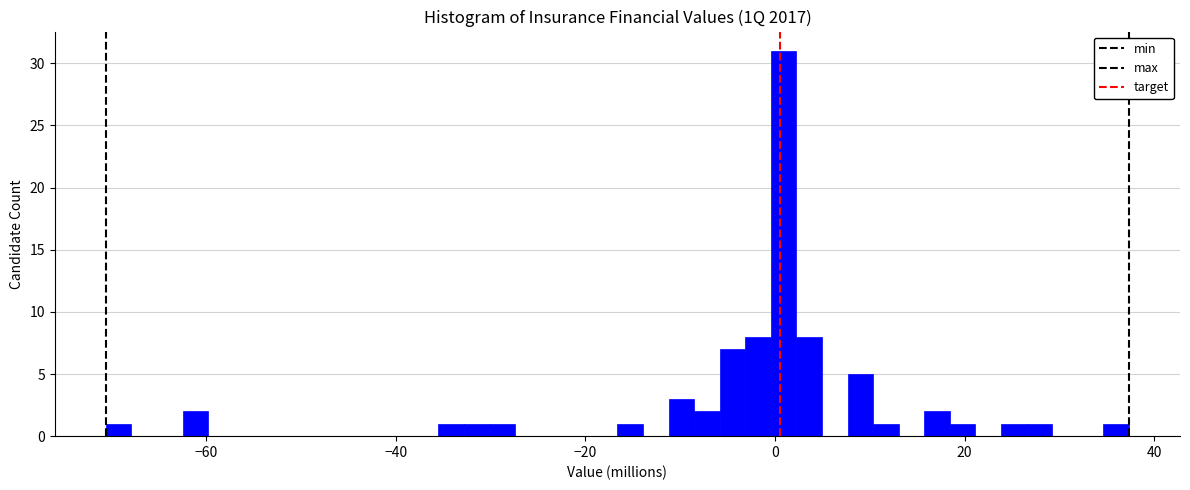

Around what value on the x-axis is the tallest bar? Give the approximate position of its centre, as read against the axis.

0